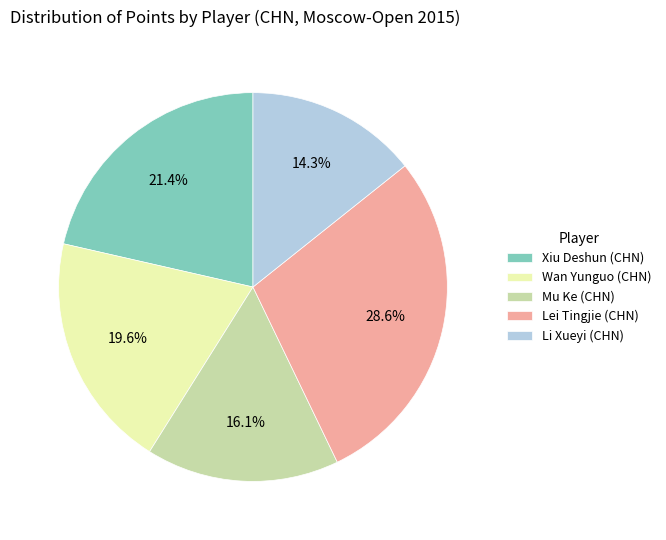

To the nearest percent, what portion does Li Xueyi (CHN) represent?

14%